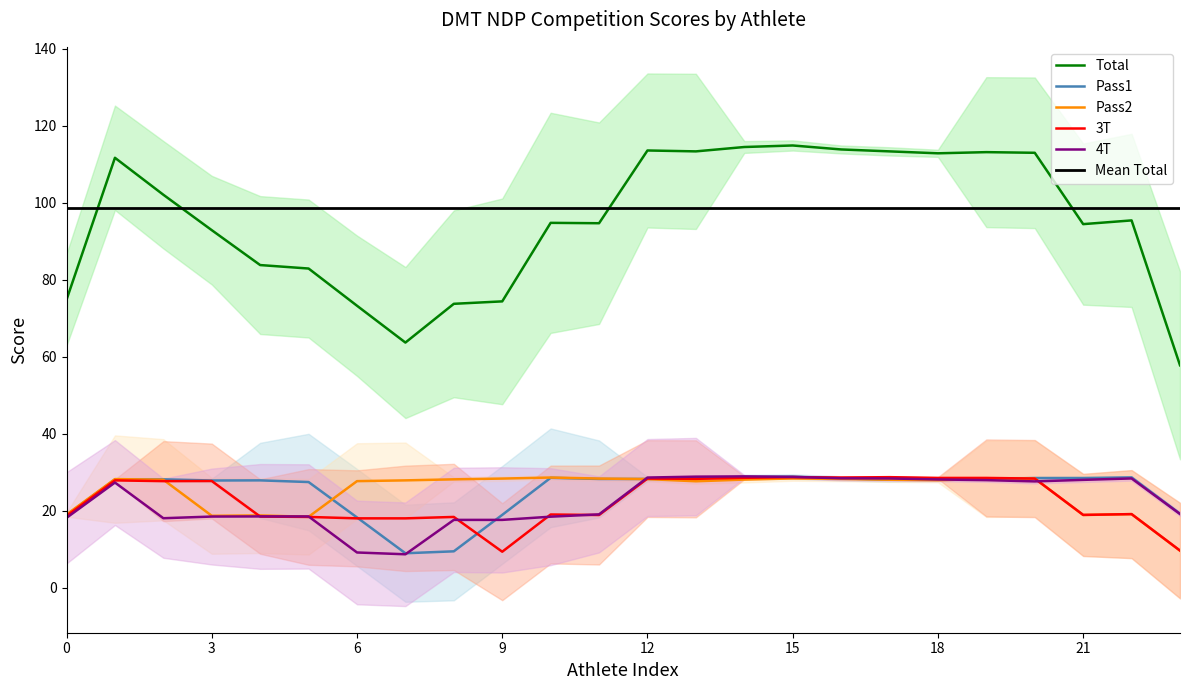

What is the lowest value of the 4T series?

8.7